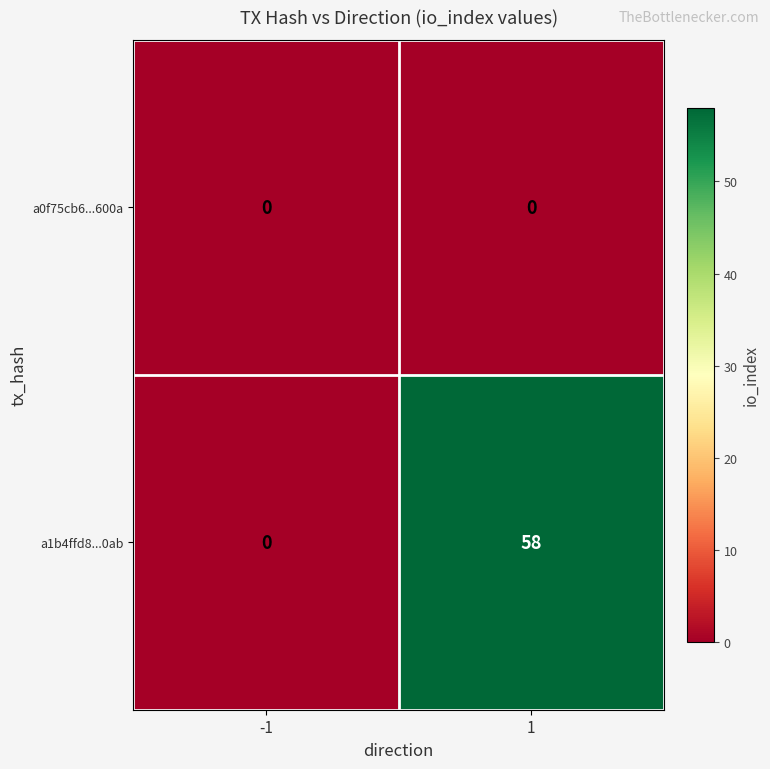

Reading left to right, list all the values displayed in this chart.

a0f75cb6...600a: -1=0	1=0
a1b4ffd8...0ab: -1=0	1=58